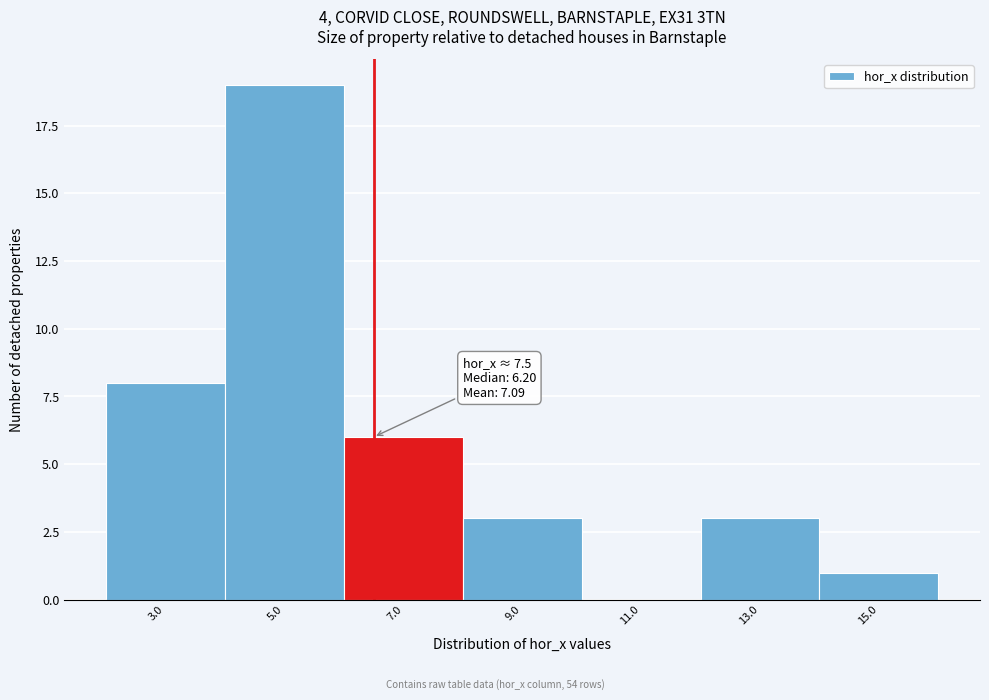

Reading left to right, extract all data points from this chart.

3.0=8	5.0=19	7.0=6	9.0=3	11.0=0	13.0=3	15.0=1